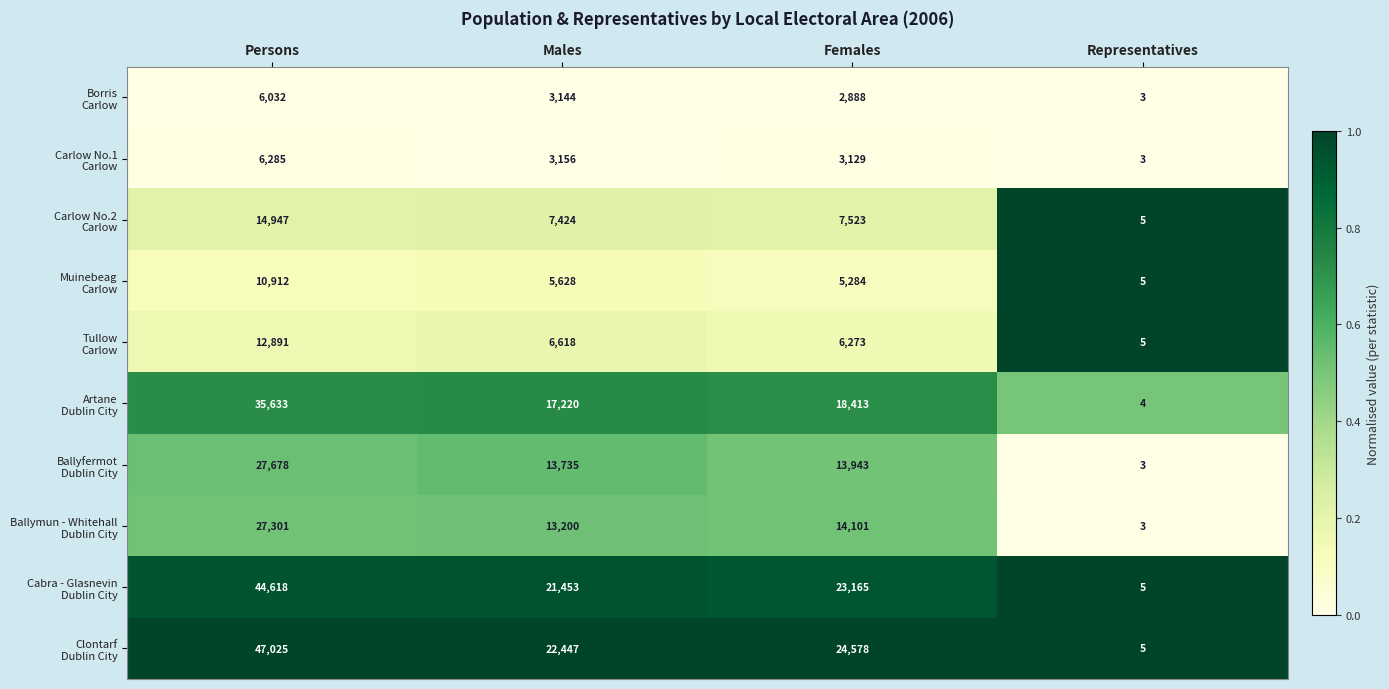

At which category is the sum across all series the highest?

Persons